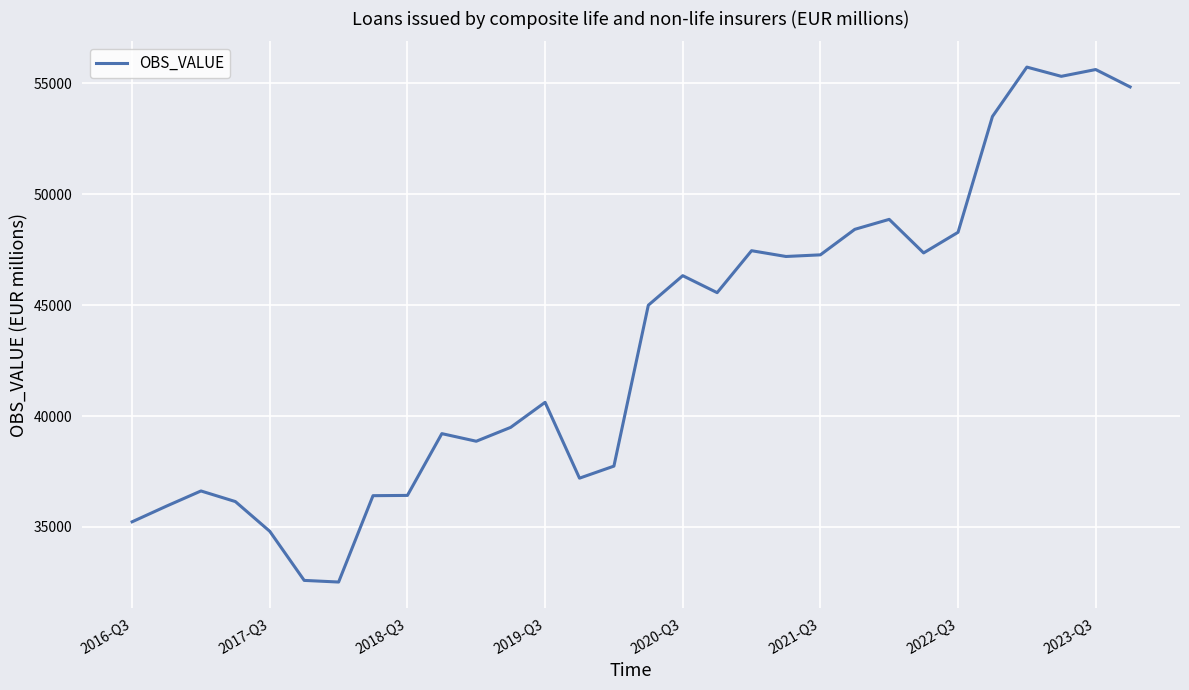

What is the difference between the maximum and minimum values?

23206.2